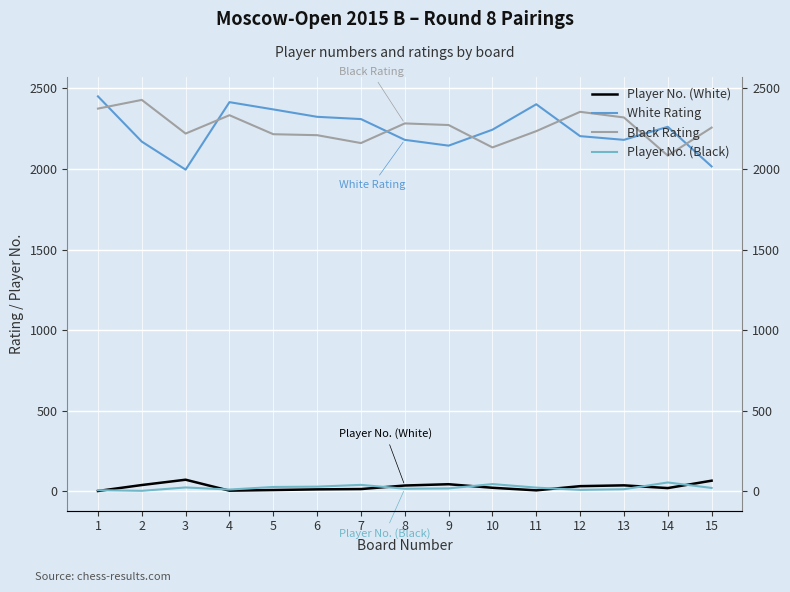

Where is the first local minimum for Player No. (Black)?

2